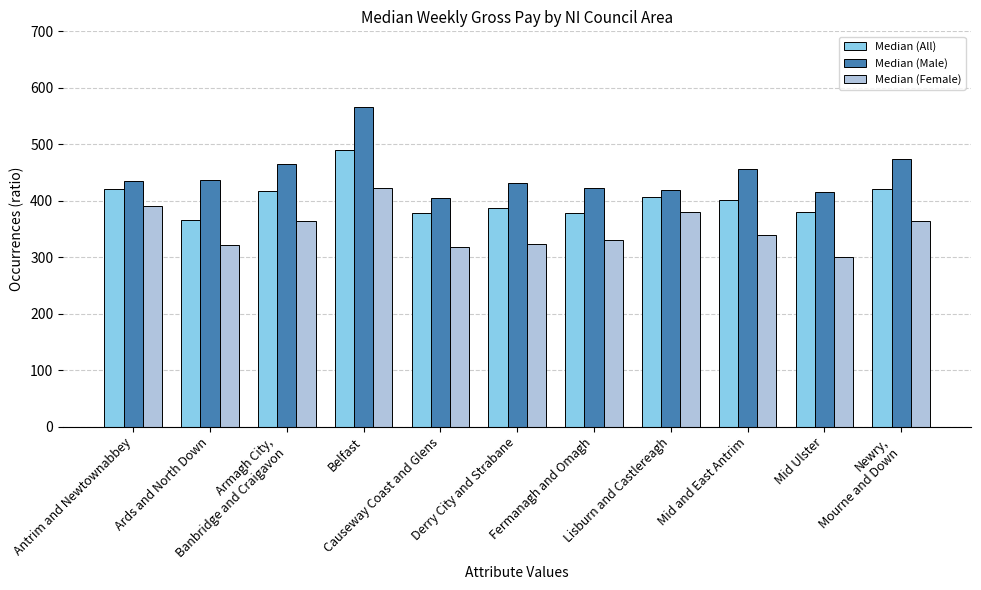

What is the difference between the second highest and second lowest values in the Median (All) series?

42.7